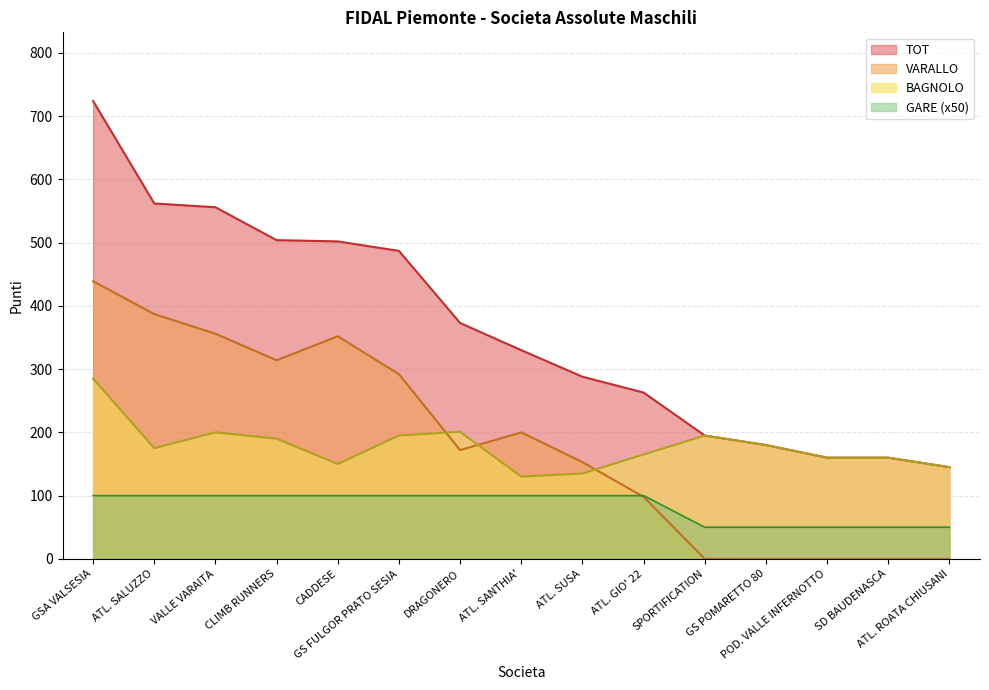

The value of BAGNOLO at ATL. ROATA CHIUSANI is 145. True or false?

True